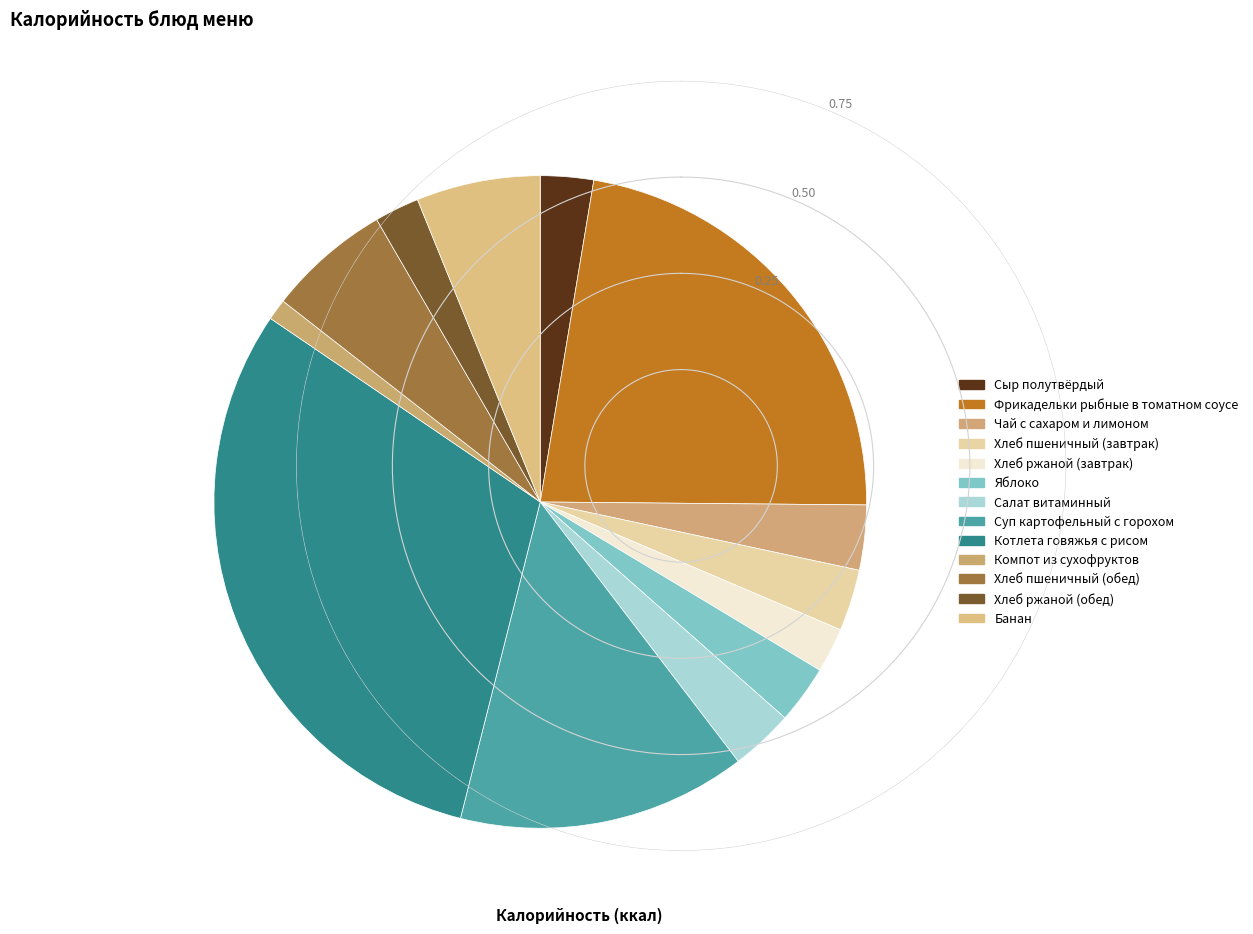

Is it true that Салат витаминный is 16% of the pie?

False